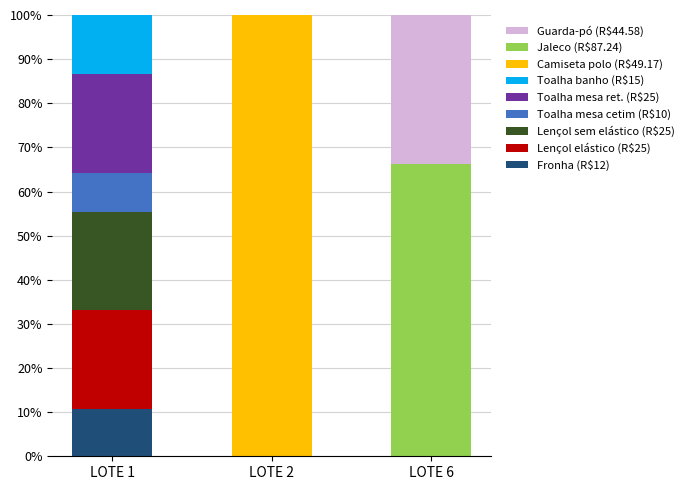

Does the chart contain stacked bars?

Yes